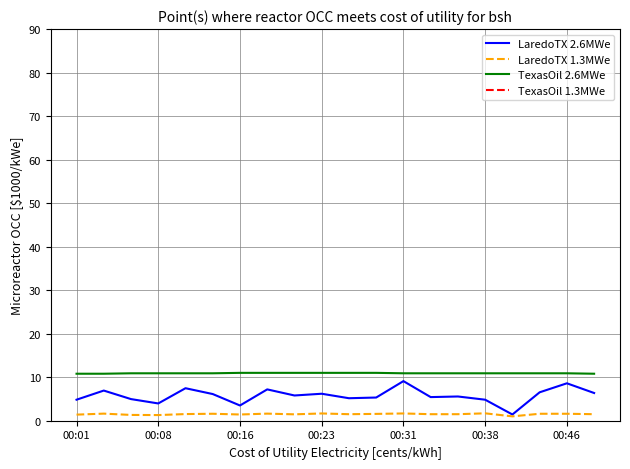

True or false: TexasOil 2.6MWe and LaredoTX 1.3MWe cross at least once.

False